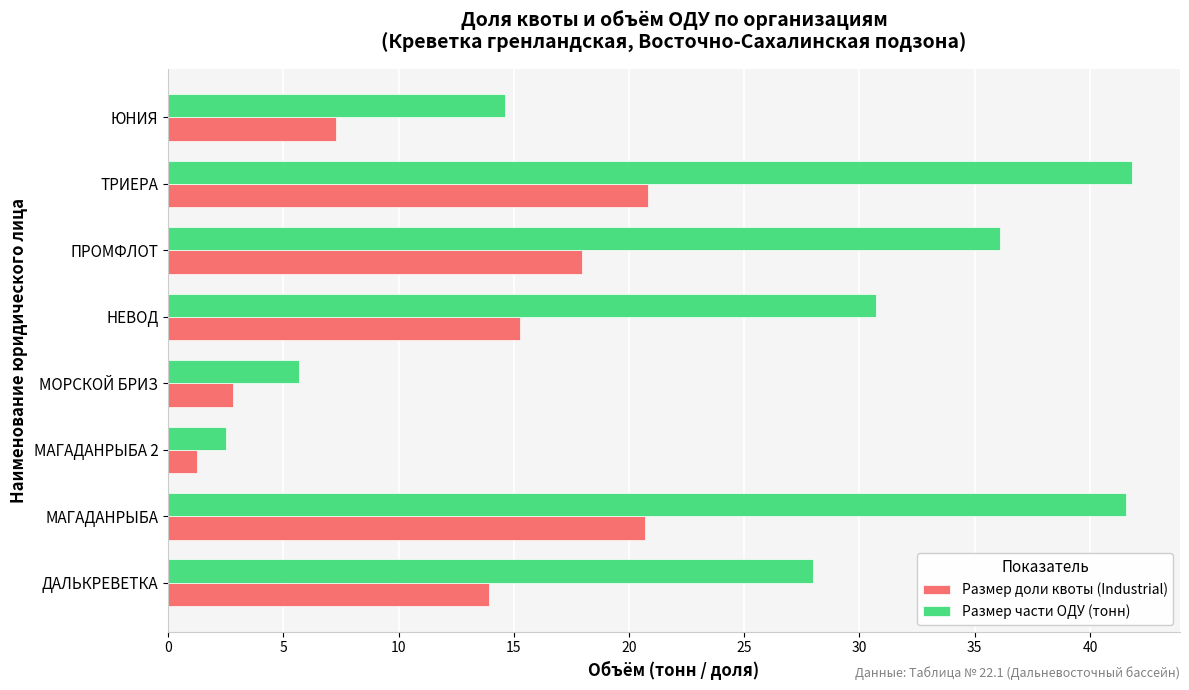

Rank the series by their average value, from highest to lowest.

Размер части ОДУ (тонн), Размер доли квоты (Industrial)